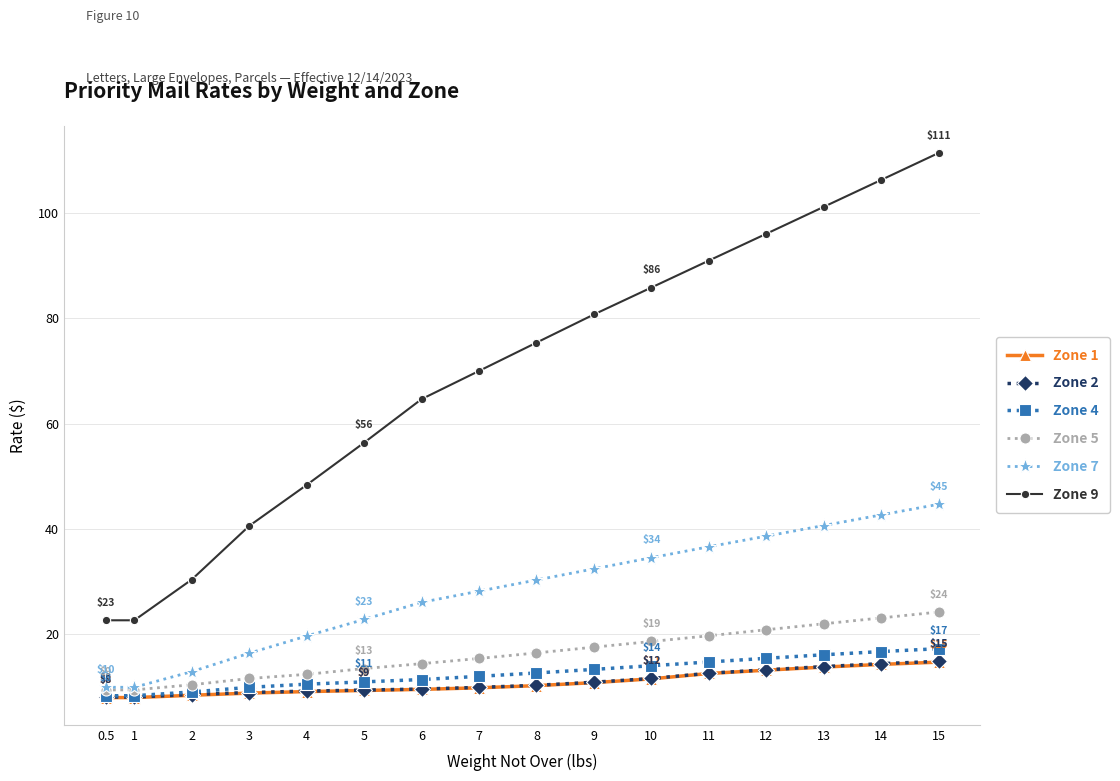

At which category is the sum across all series the highest?

15